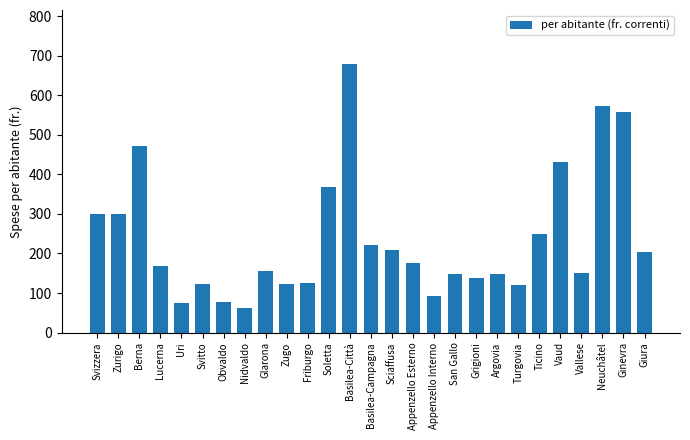

What is the greatest value displayed?

680